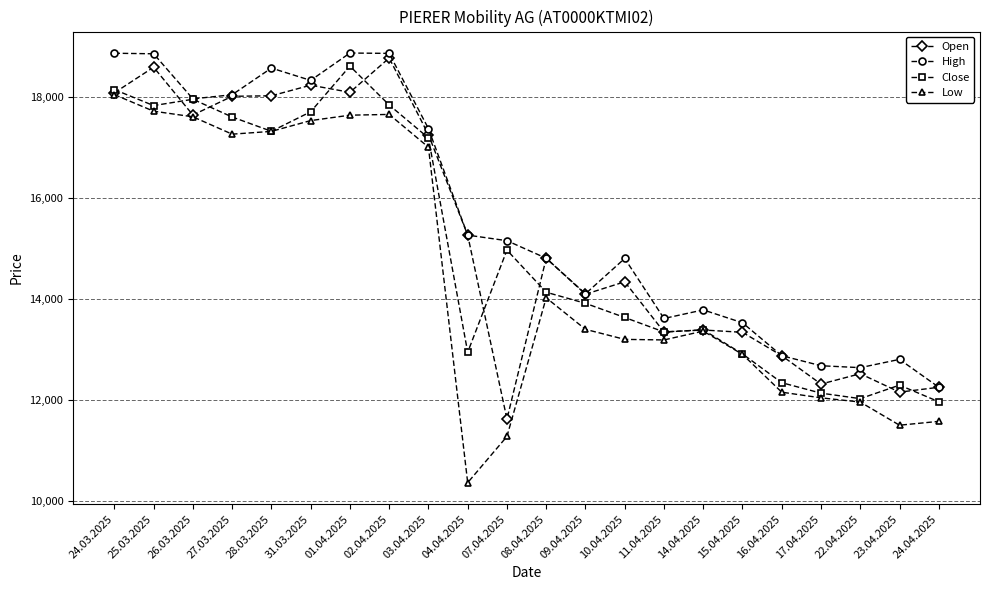

The Open series shows 14812 at 08.04.2025. True or false?

True